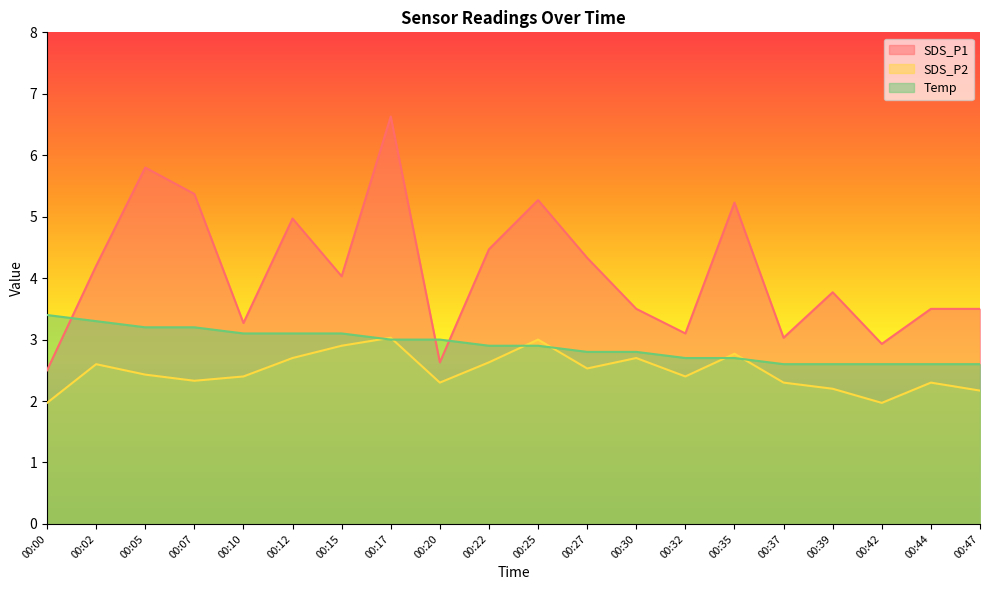

At which category is the sum across all series the highest?

00:17